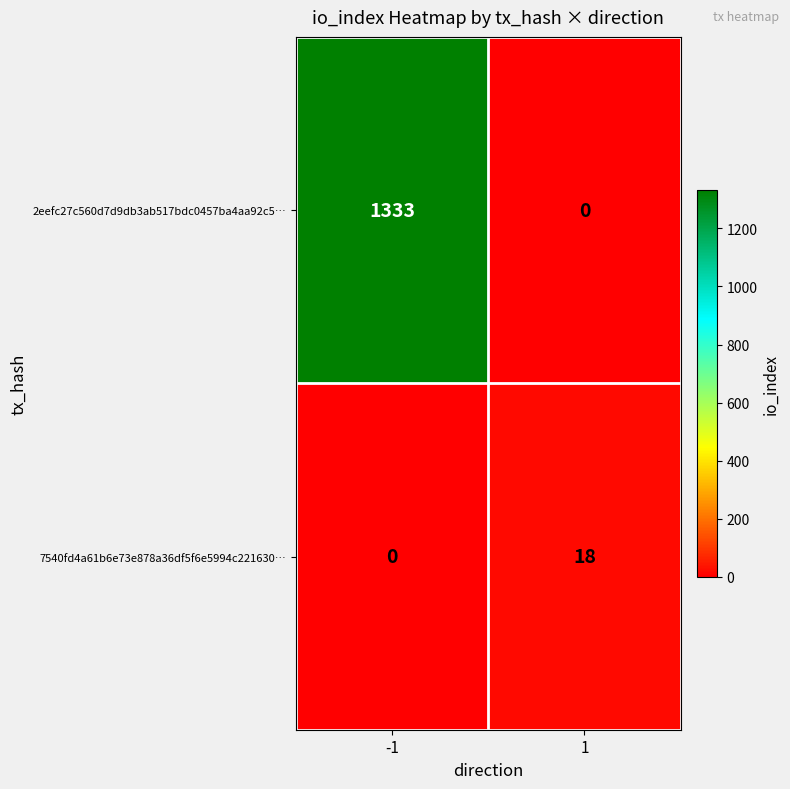

Reading left to right, extract all data points from this chart.

2eefc27c560d7d9db3ab517bdc0457ba4aa92c5…: -1=1333	1=0
7540fd4a61b6e73e878a36df5f6e5994c221630…: -1=0	1=18